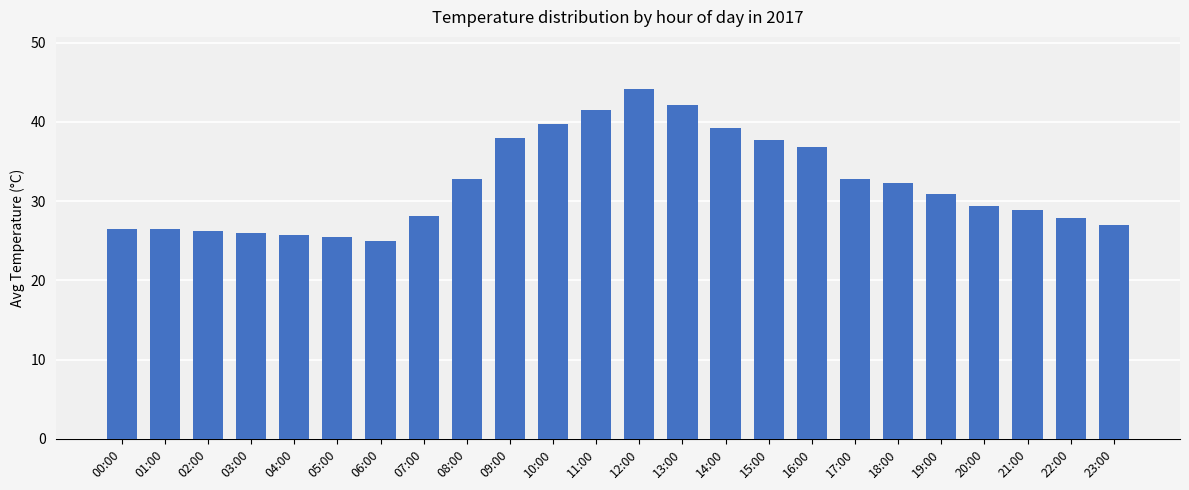

True or false: the data shows 47.2 at 23:00.

False